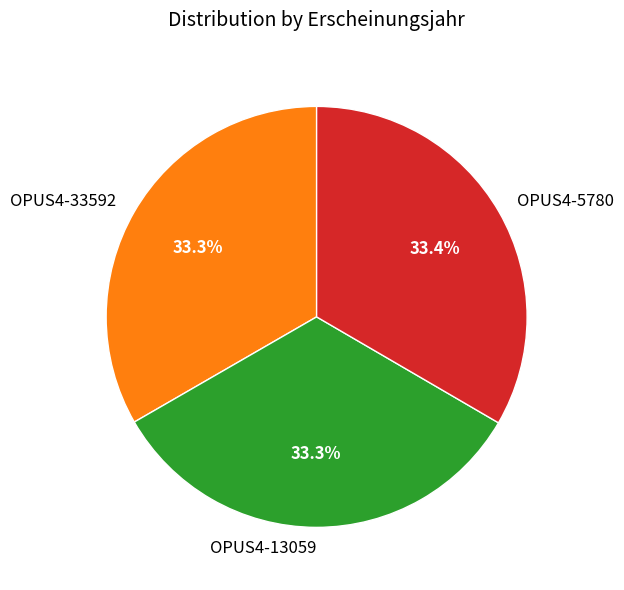

How many segments does this pie chart have?

3